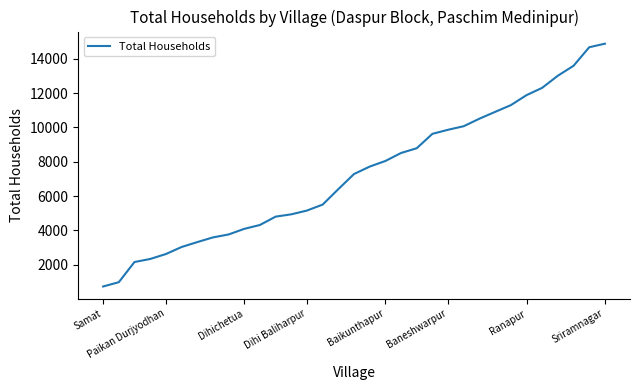

What is the greatest value displayed?

14886